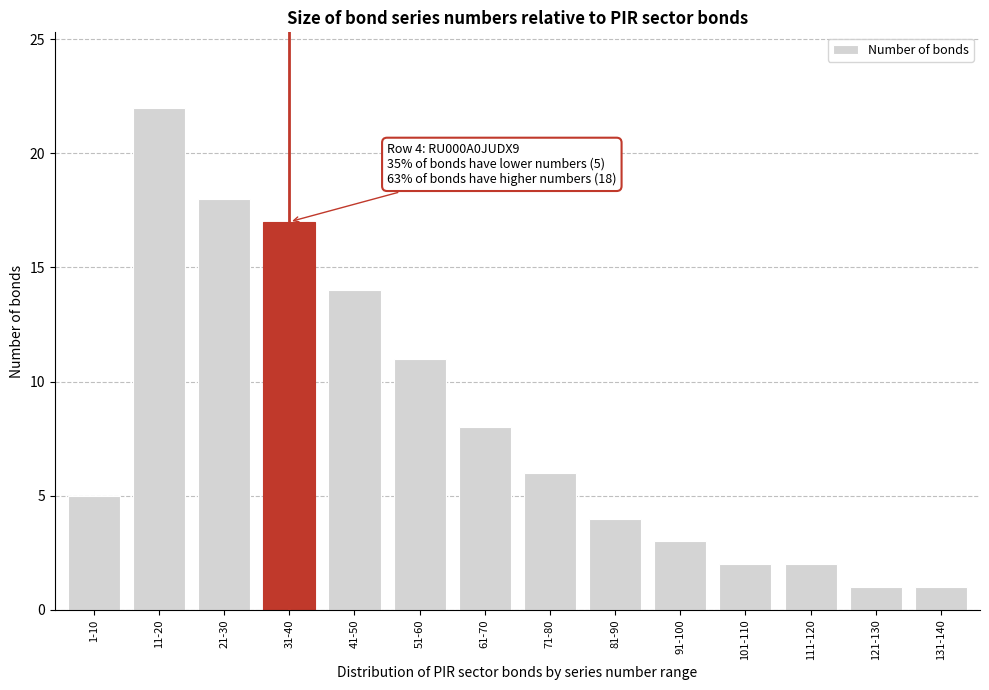

Reading left to right, list all the values displayed in this chart.

1-10=5	11-20=22	21-30=18	31-40=17	41-50=14	51-60=11	61-70=8	71-80=6	81-90=4	91-100=3	101-110=2	111-120=2	121-130=1	131-140=1